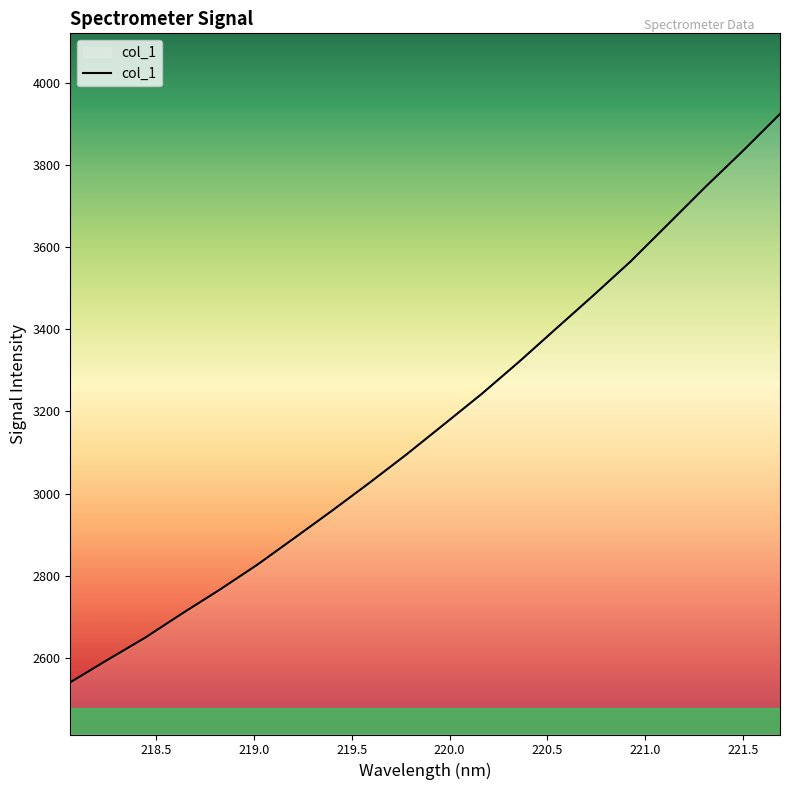

What is the minimum value shown in the chart?

2540.7